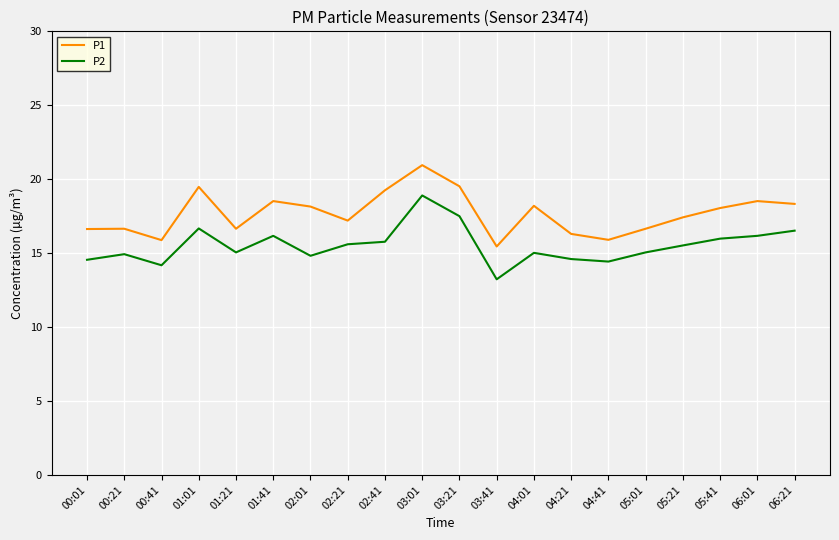

Rank the series by their maximum value, from lowest to highest.

P2, P1